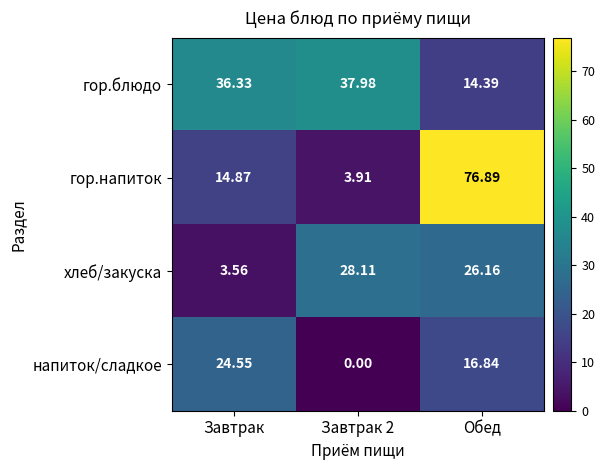

Which series has the largest range (max minus min)?

гор.напиток